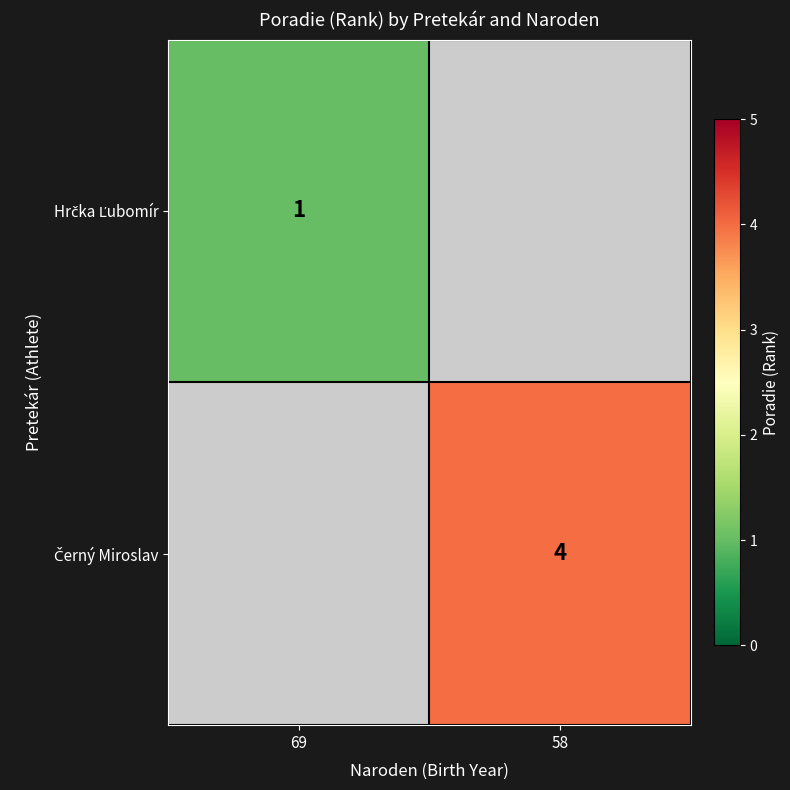

The Hrčka Ľubomír series shows 0.7 at 69. True or false?

False